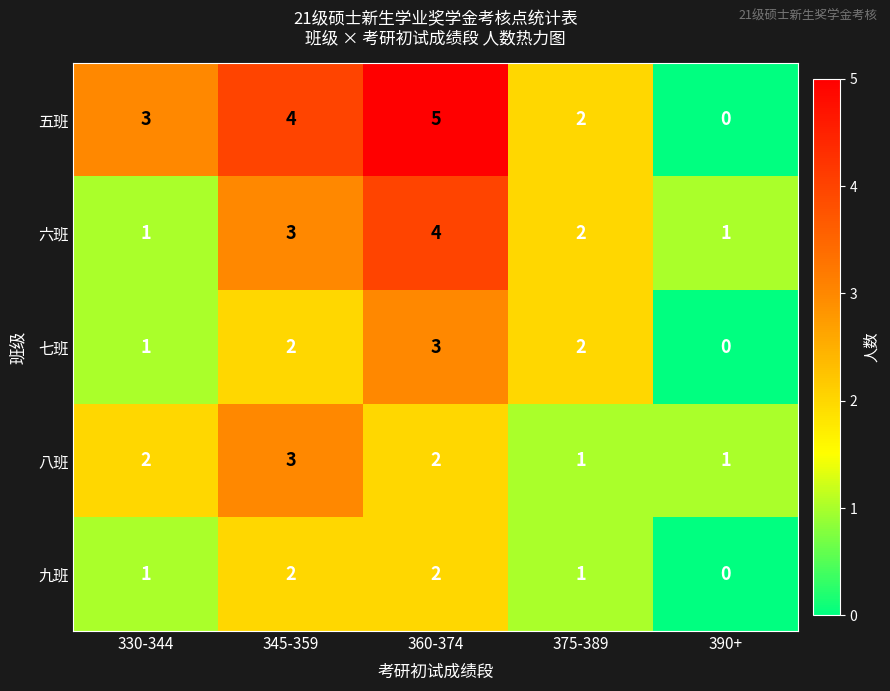

Reading left to right, transcribe all the data shown in this chart.

五班: 330-344=3	345-359=4	360-374=5	375-389=2	390+=0
六班: 330-344=1	345-359=3	360-374=4	375-389=2	390+=1
七班: 330-344=1	345-359=2	360-374=3	375-389=2	390+=0
八班: 330-344=2	345-359=3	360-374=2	375-389=1	390+=1
九班: 330-344=1	345-359=2	360-374=2	375-389=1	390+=0